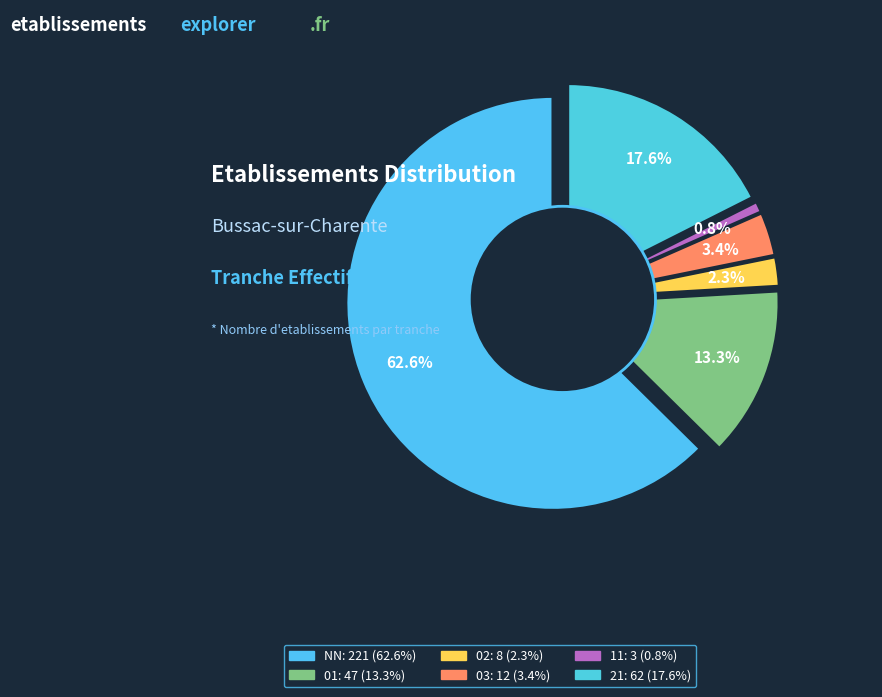

To the nearest percent, what is the difference between the largest and smallest slice percentages?

62%